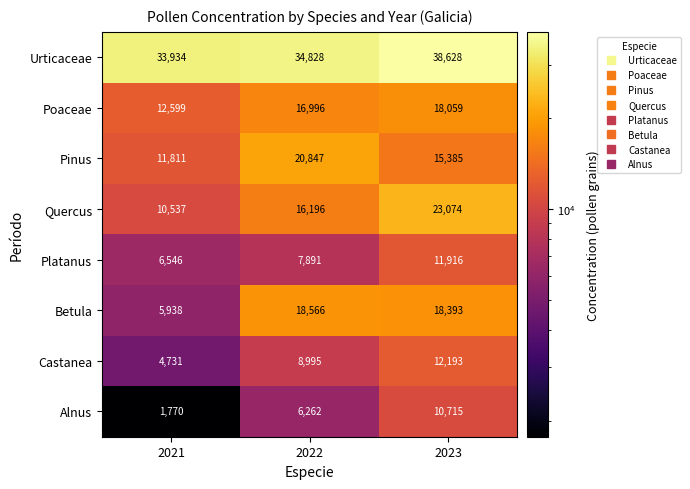

The value of Urticaceae at 2023 is 38628. True or false?

True